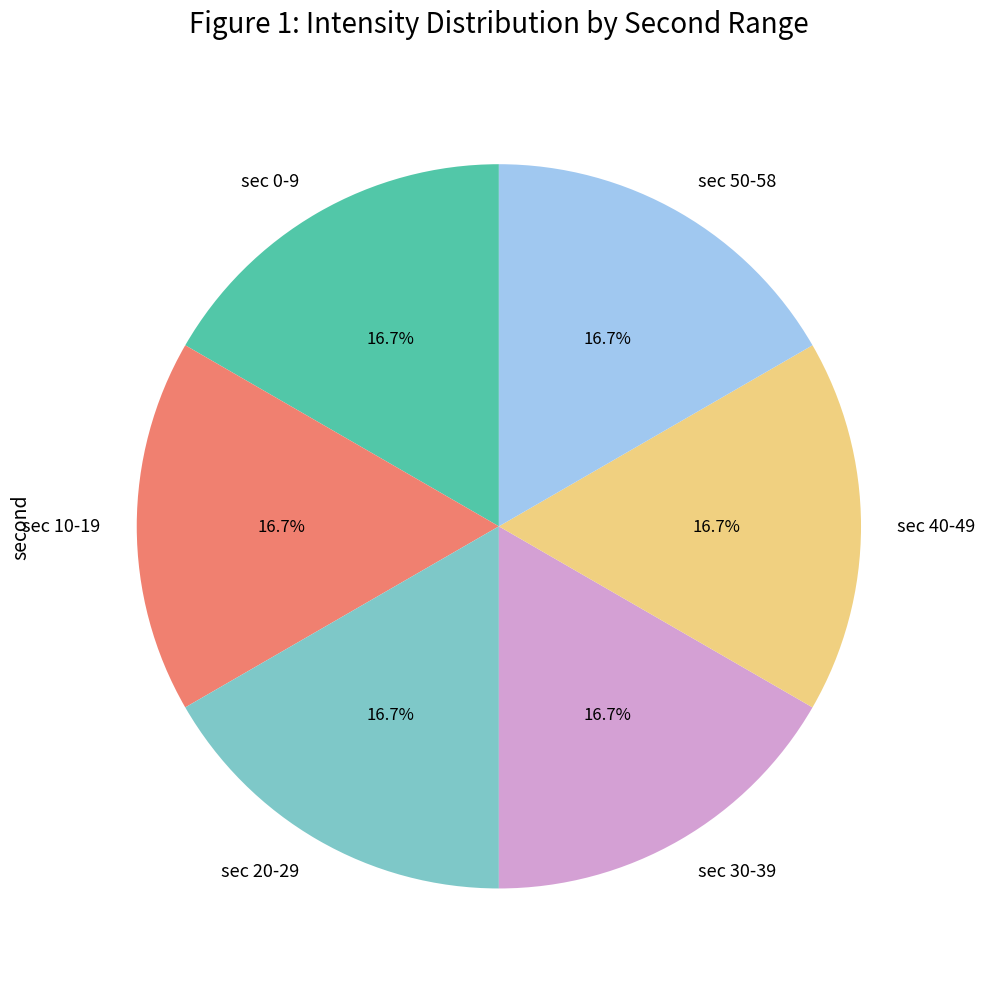

Is sec 30-39 the majority of the pie?

No